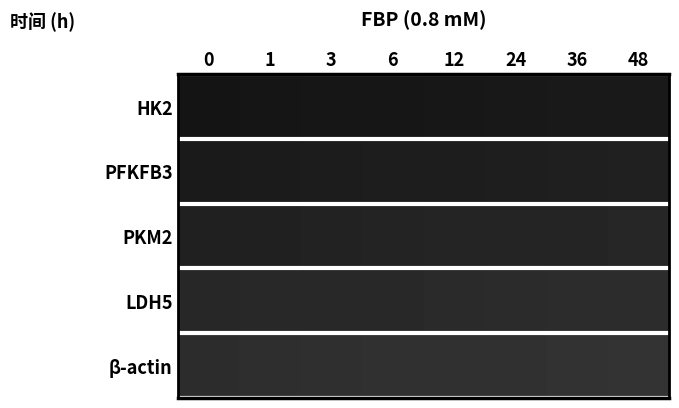

Reading right to left, transcribe all the data shown in this chart.

HK2: 48=0.1	36=0.1	24=0.1	12=0.1	6=0.1	3=0.1	1=0.1	0=0.1
PFKFB3: 48=0.1	36=0.1	24=0.1	12=0.1	6=0.1	3=0.1	1=0.1	0=0.1
PKM2: 48=0.2	36=0.1	24=0.1	12=0.1	6=0.1	3=0.1	1=0.1	0=0.1
LDH5: 48=0.2	36=0.2	24=0.2	12=0.2	6=0.2	3=0.2	1=0.2	0=0.2
β-actin: 48=0.2	36=0.2	24=0.2	12=0.2	6=0.2	3=0.2	1=0.2	0=0.2